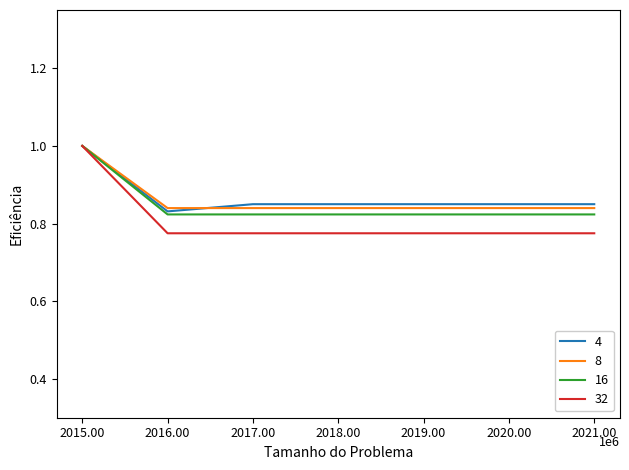

Which series has the largest range (max minus min)?

32